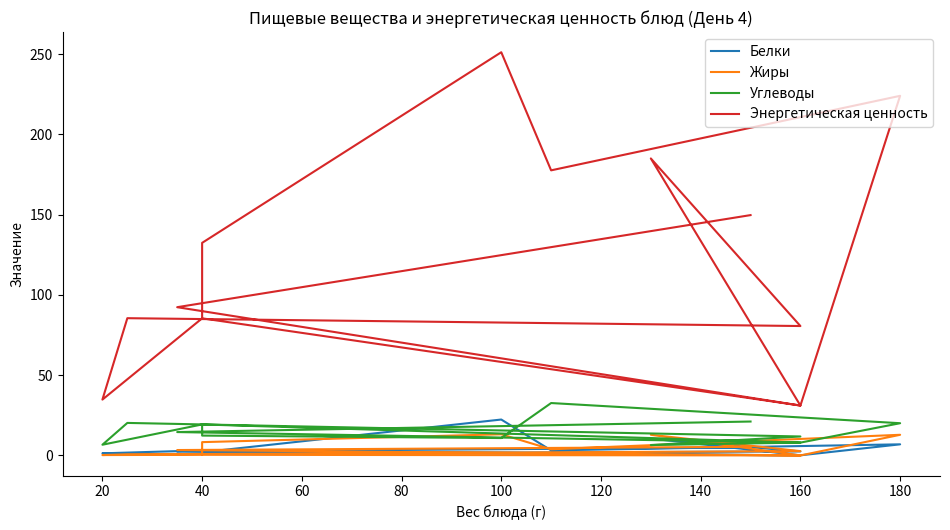

Between 100 and 160, which is larger?

100